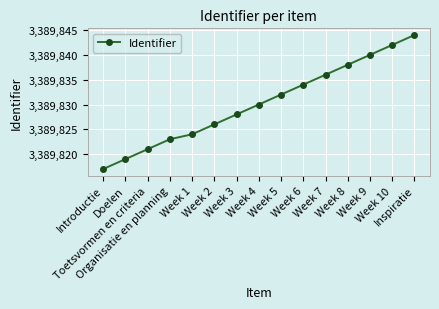

What is the difference between the maximum and second lowest values?

25